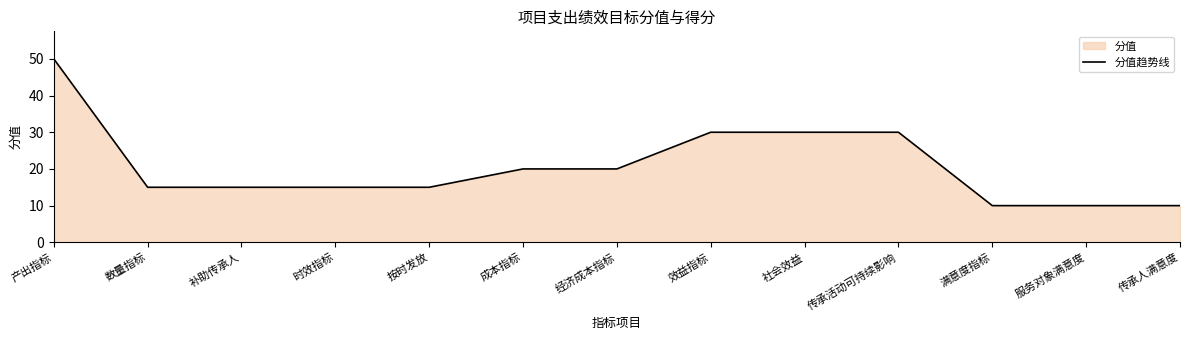

At which category does the chart reach its minimum across all series?

满意度指标